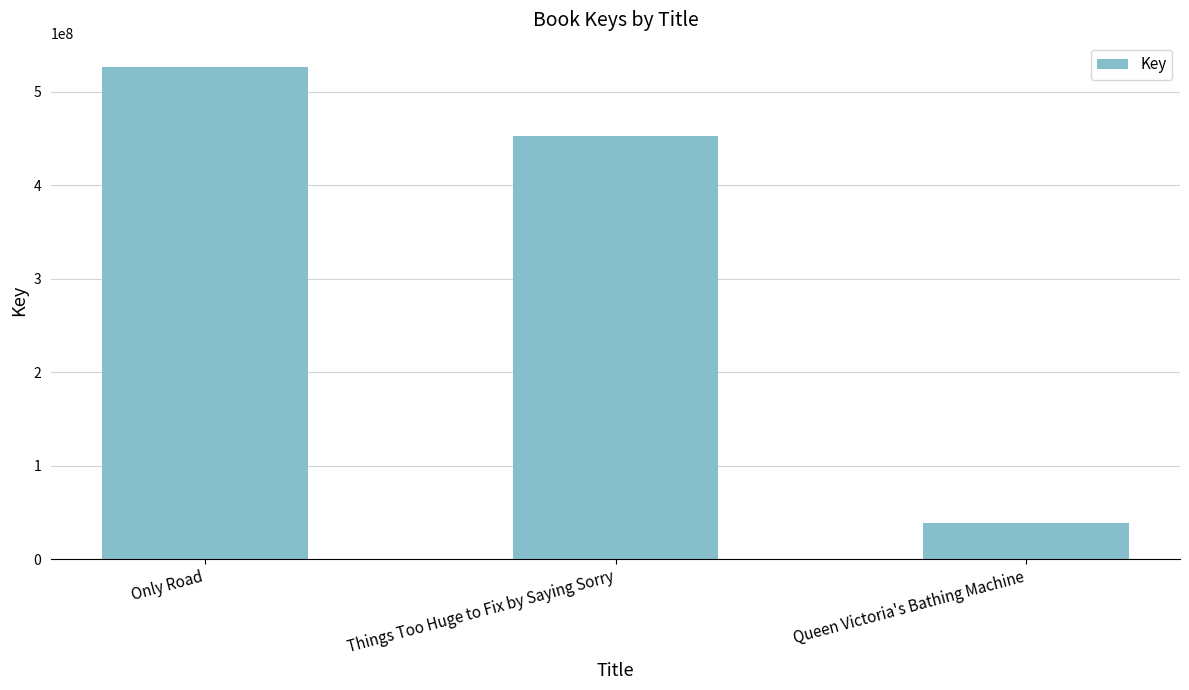

Reading left to right, extract all data points from this chart.

525939431	452188401	38062724